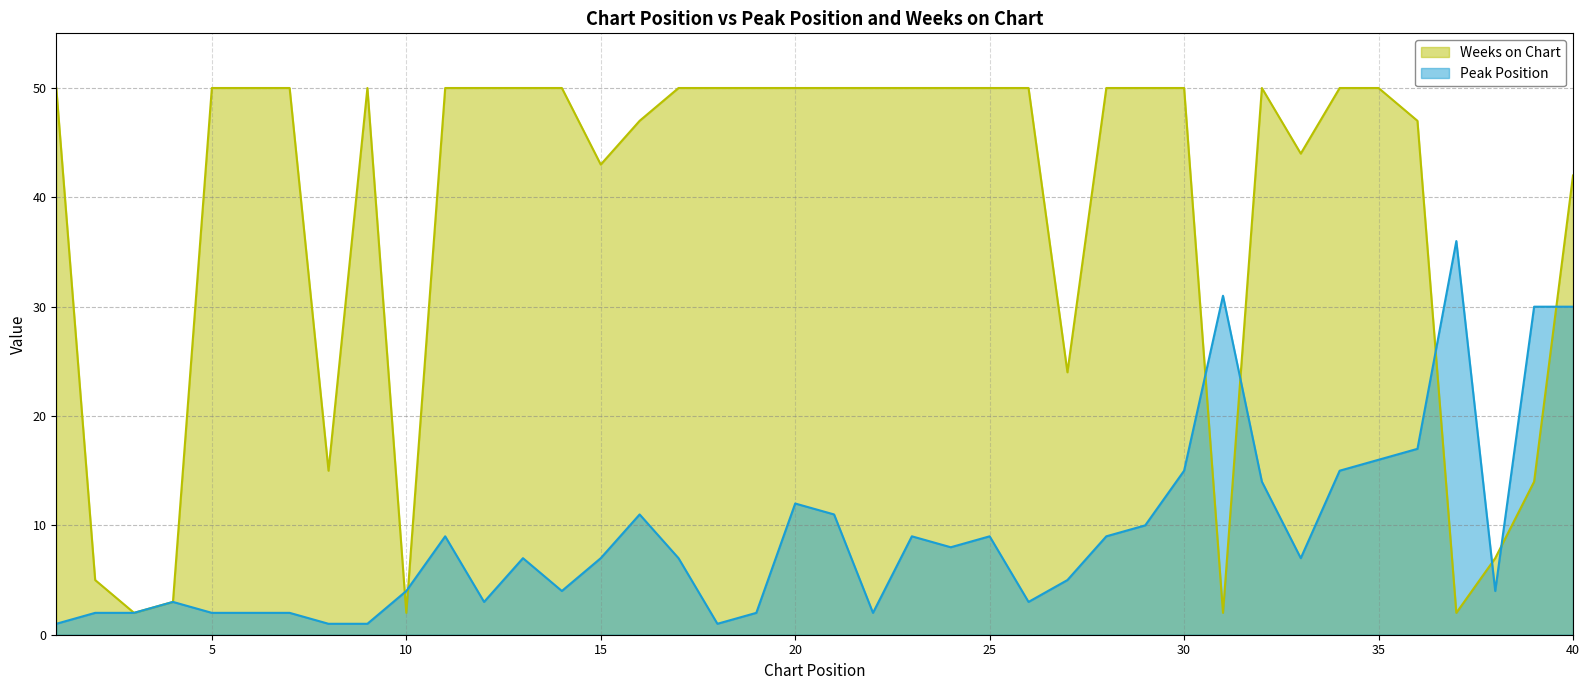

True or false: Peak Position has more than 2 interior local peaks.

True